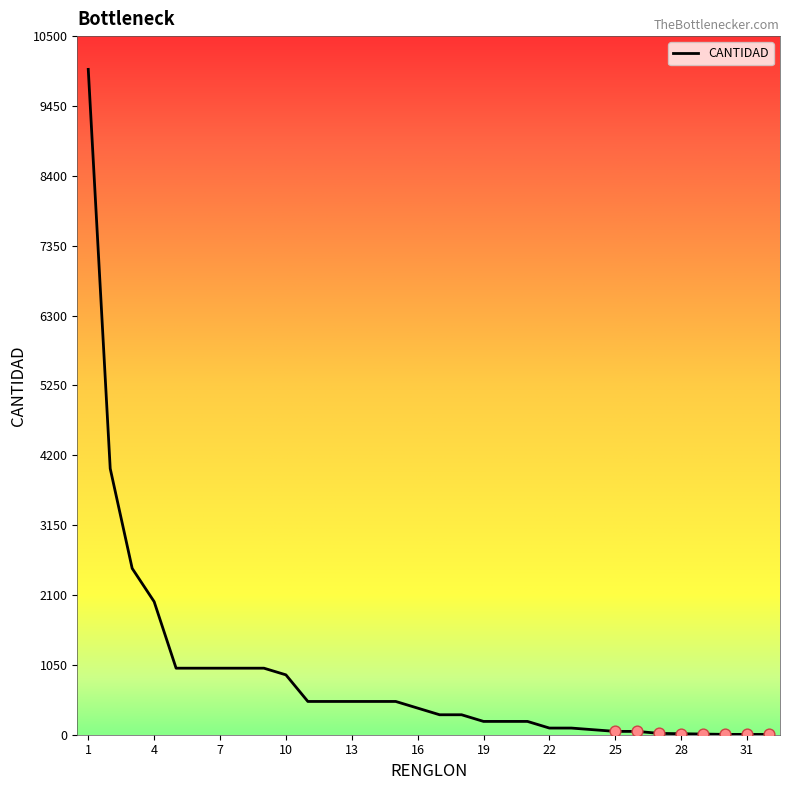

What is the difference between the maximum and minimum values?

9996